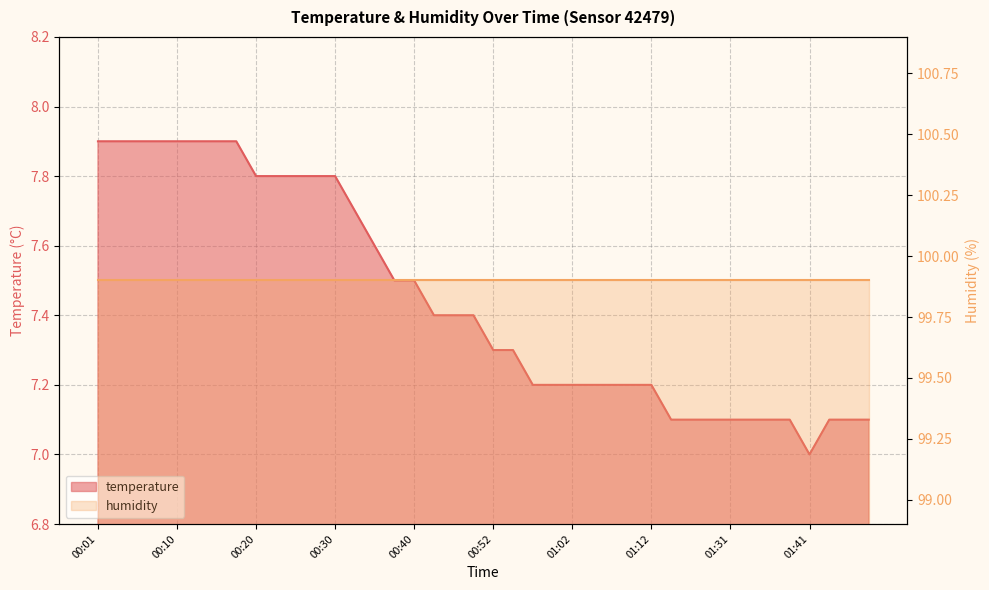

What is the ratio of the value at 00:10 to the value at 00:54?

1.1